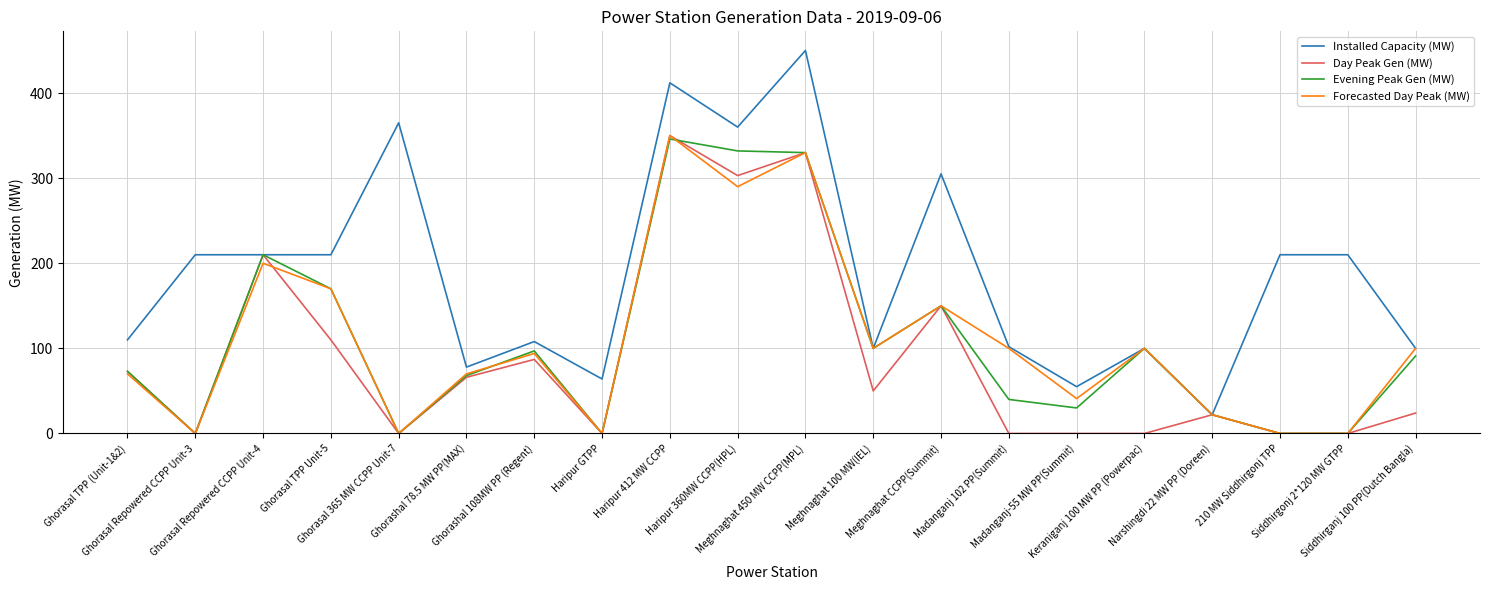

True or false: Installed Capacity (MW) has a value of 525 at Haripur 360MW CCPP(HPL).

False